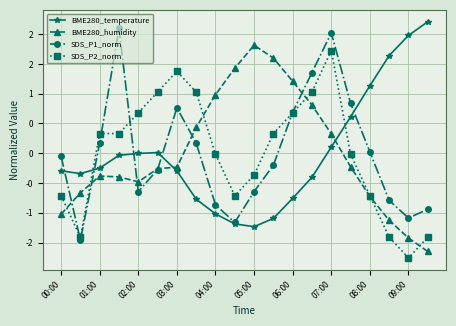

Does the chart display data point markers on the line(s)?

Yes